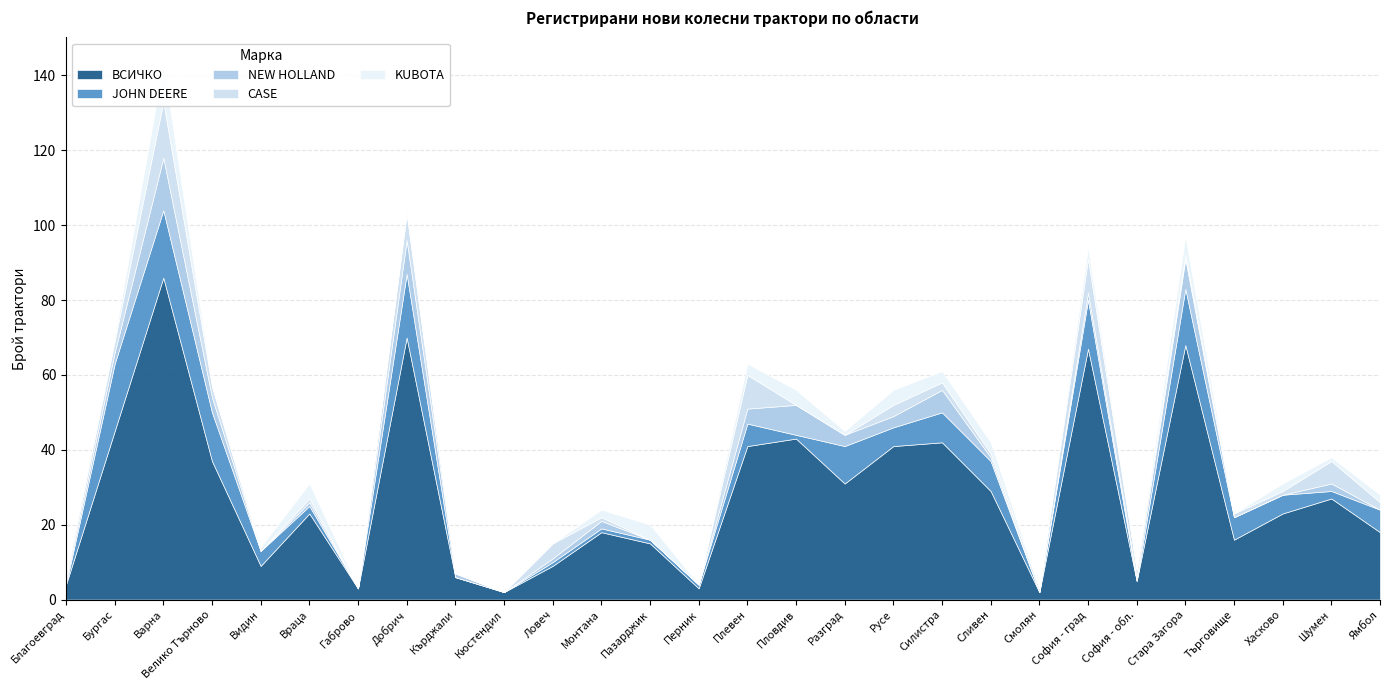

How many interior local peaks does the NEW HOLLAND series have?

9